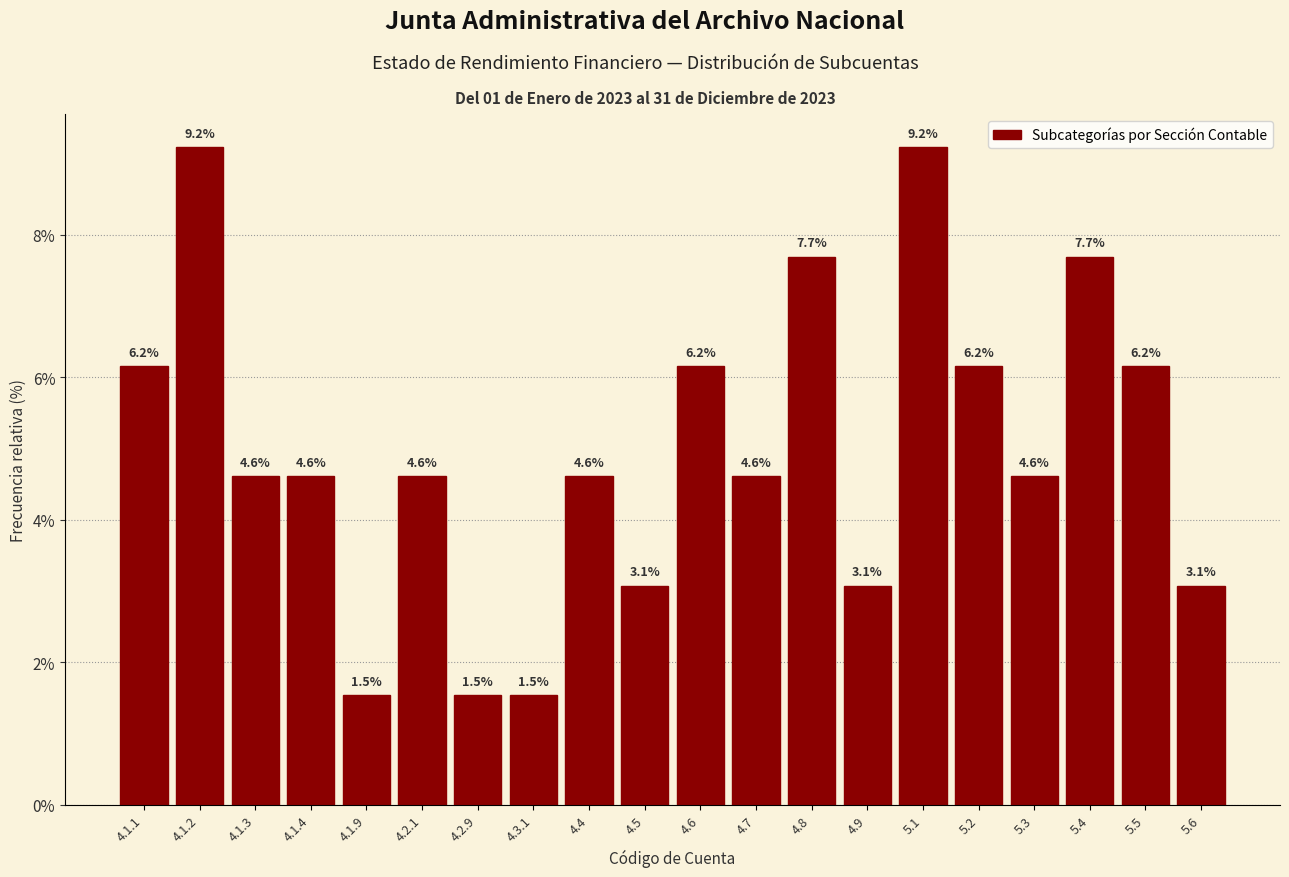

Reading right to left, list all the values displayed in this chart.

3.1	6.2	7.7	4.6	6.2	9.2	3.1	7.7	4.6	6.2	3.1	4.6	1.5	1.5	4.6	1.5	4.6	4.6	9.2	6.2